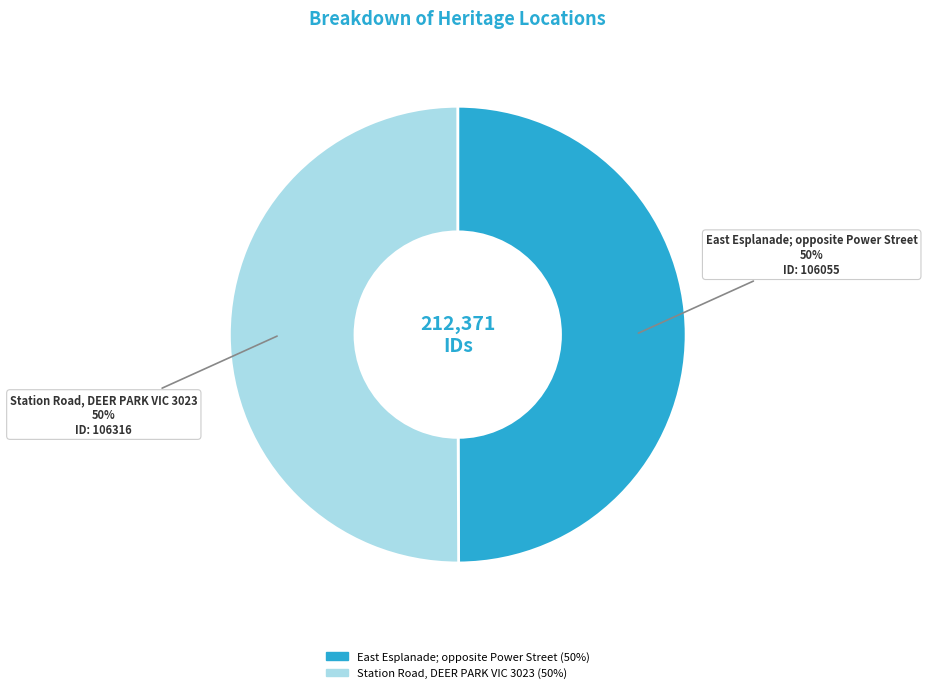

To the nearest percent, what is the average slice percentage?

50%